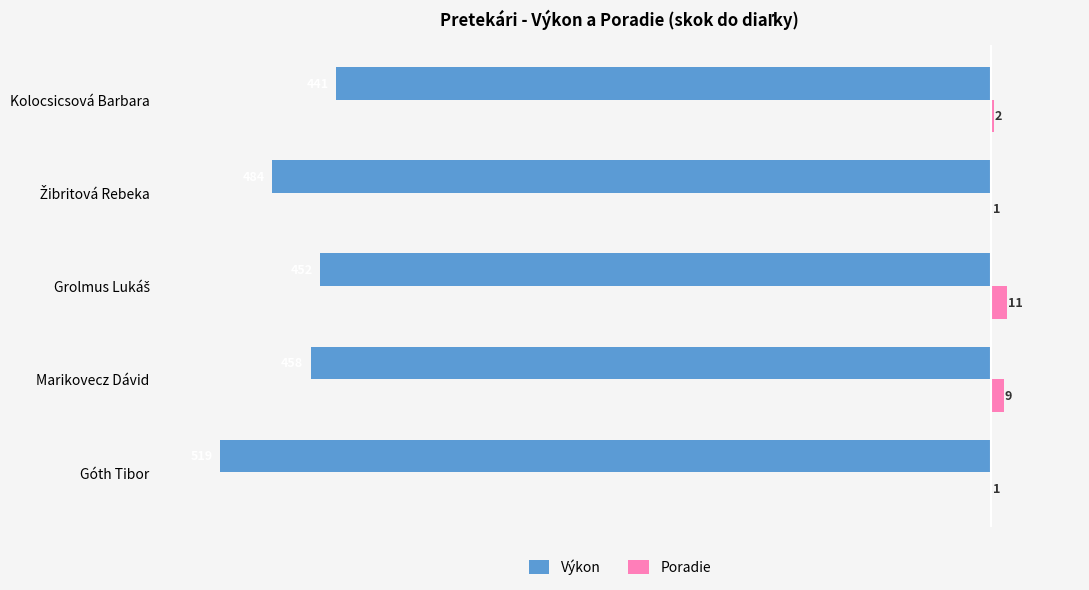

Between Marikovecz Dávid and Kolocsicsová Barbara, which series saw the biggest shift?

Výkon